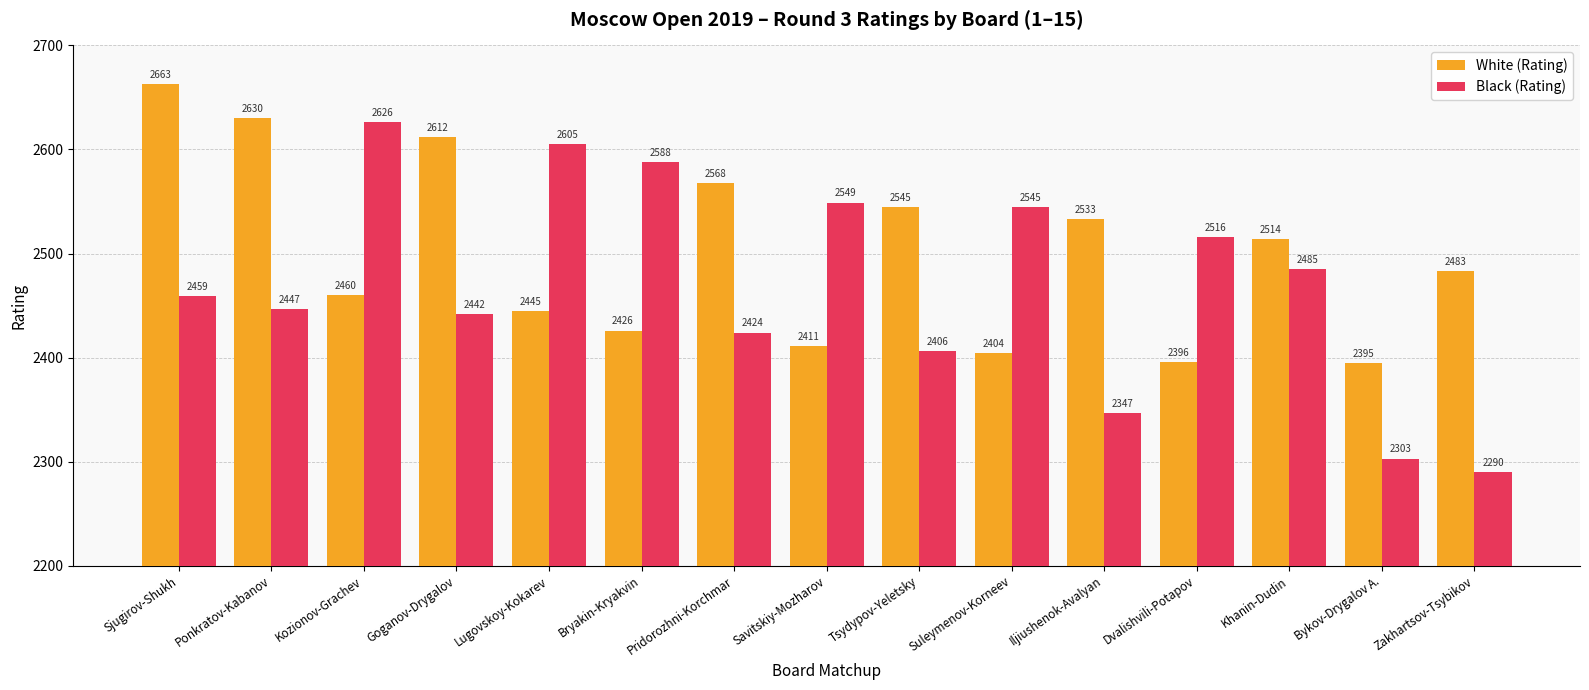

What position from the right is Goganov-Drygalov?

12